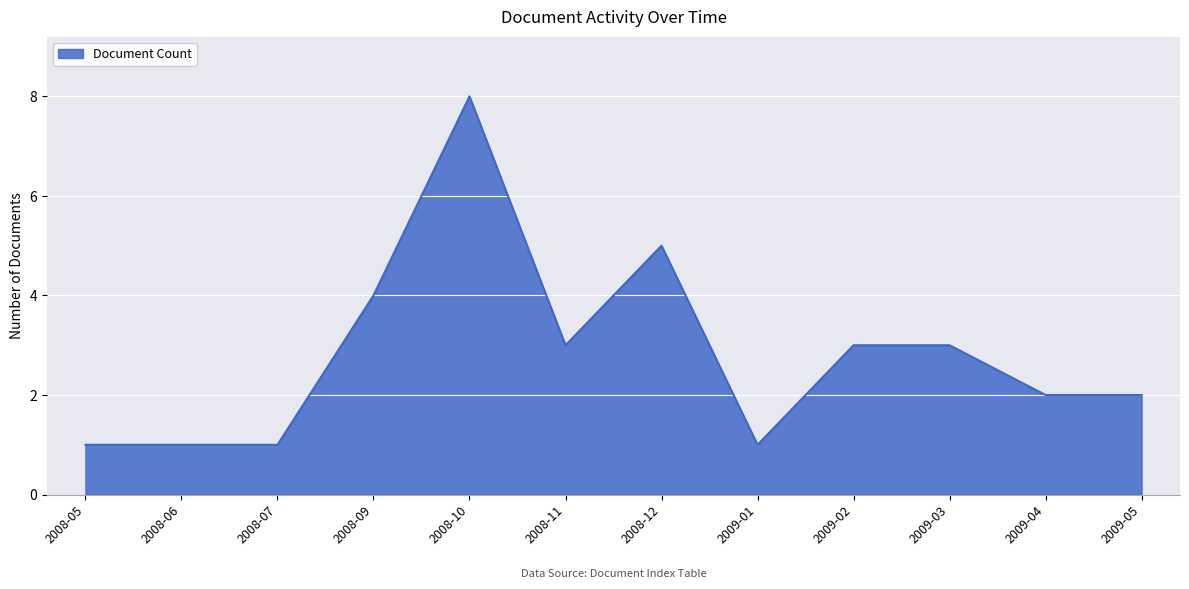

What position from the right is 2008-11?

7